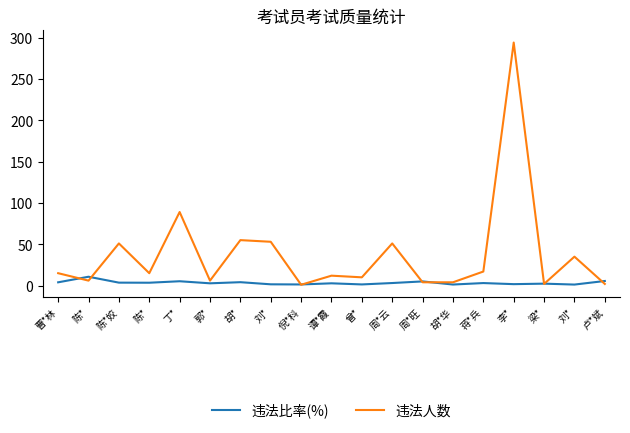

True or false: 违法人数 has a value of 17.0 at 蒋*兵.

True